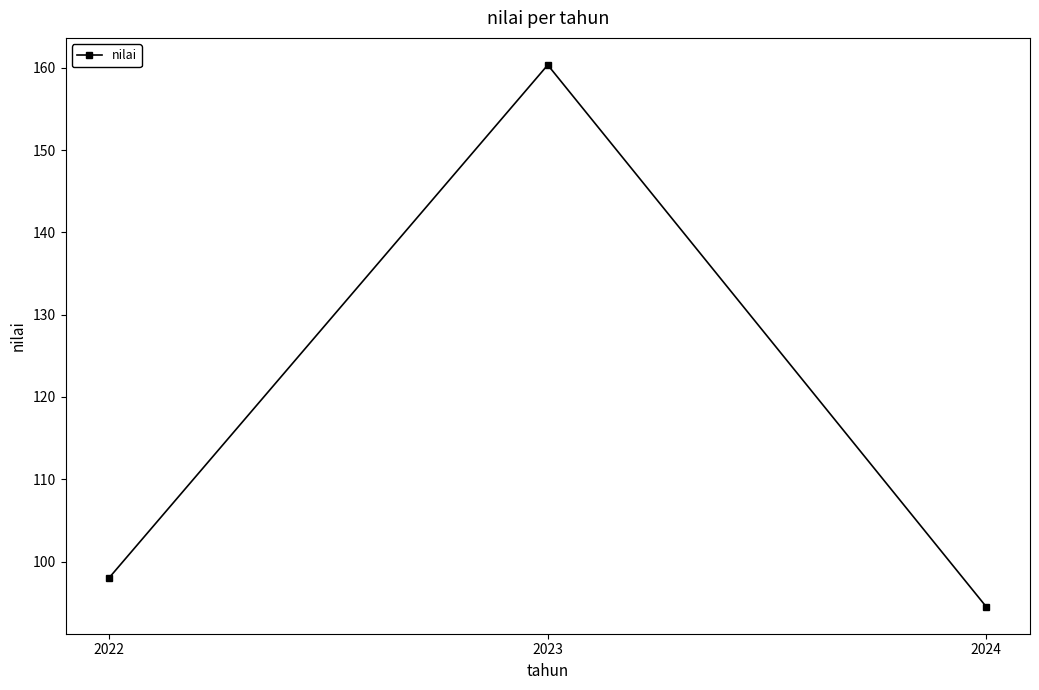

What is the value of the 3rd point from the left?

94.5